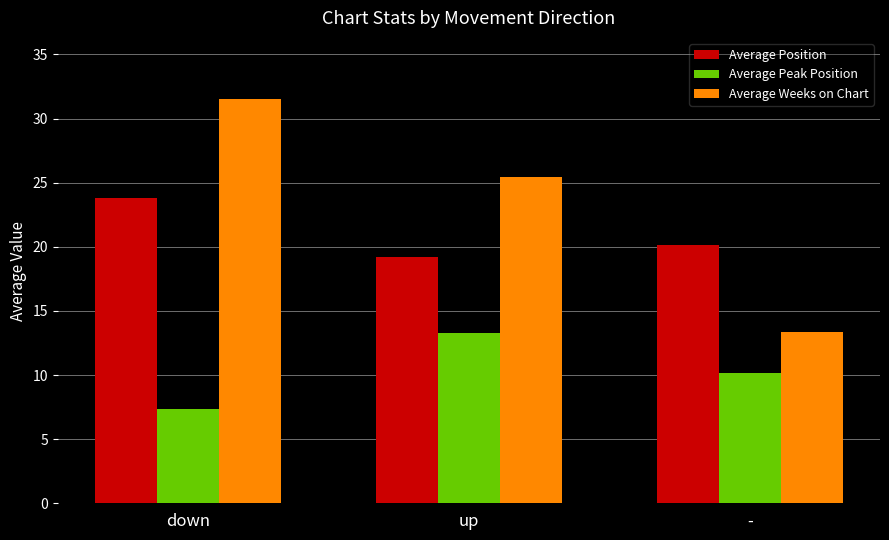

What is the label of the 3rd bar from the right?

down